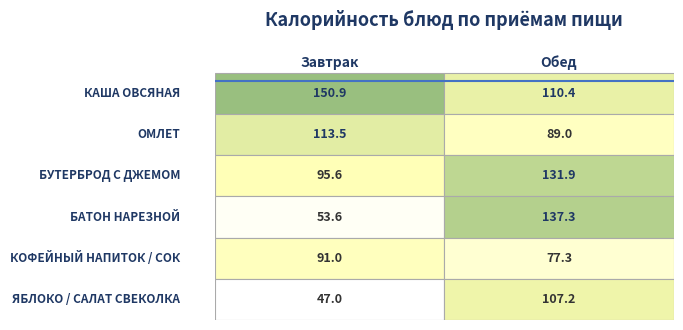

Read the Завтрак value at 5.

47.0